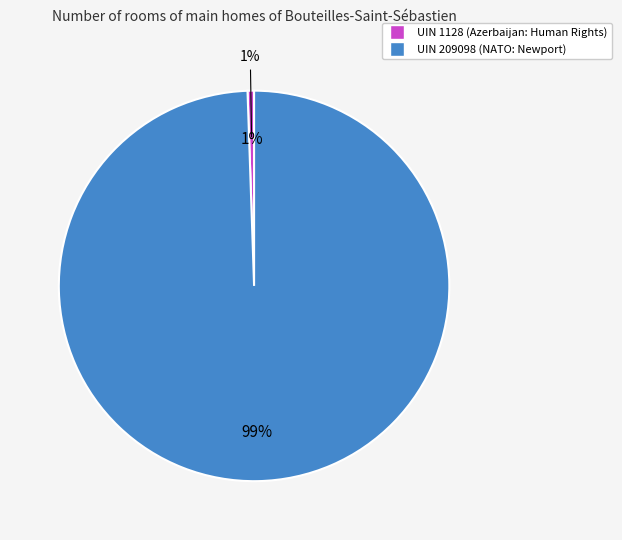

Which slice is the largest?

UIN 209098 (NATO: Newport)